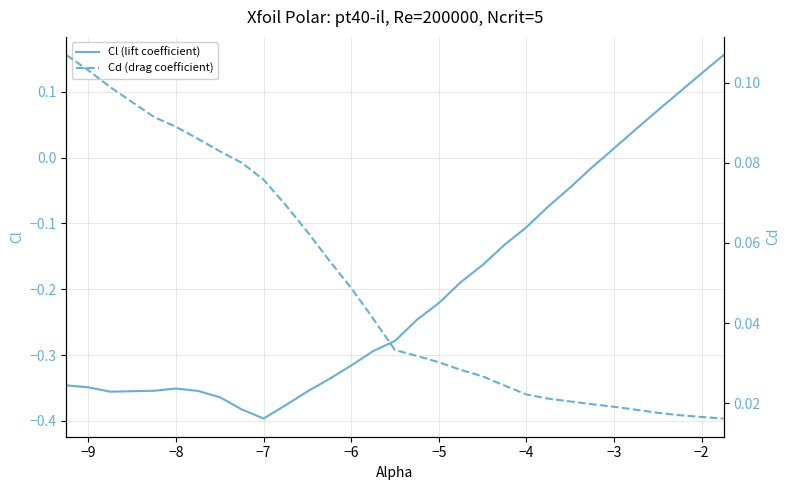

How many lines are shown in the chart?

2